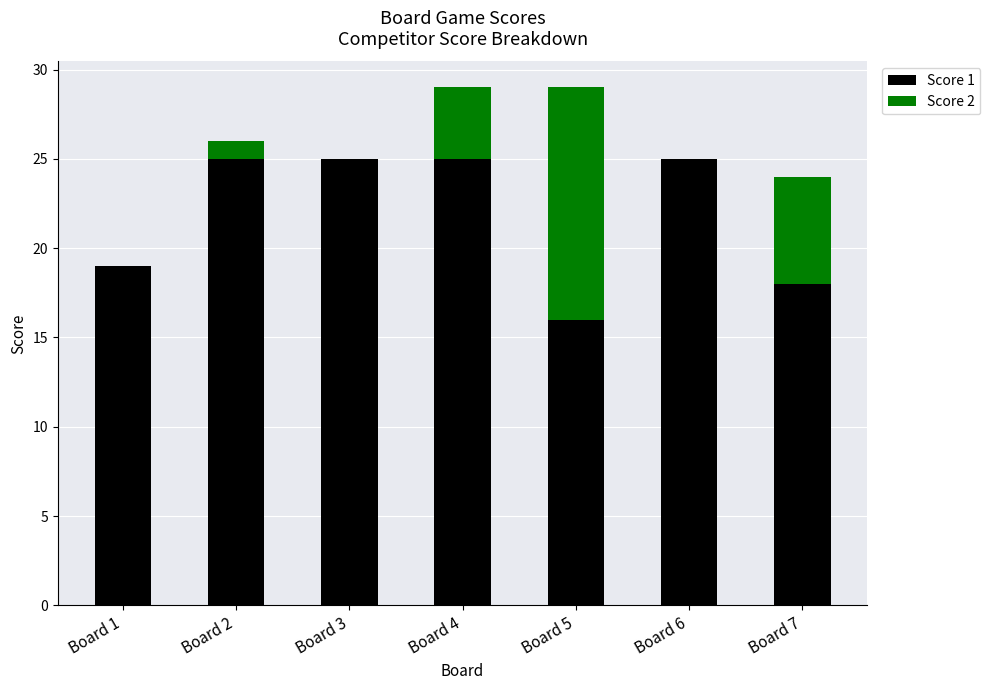

Does the chart contain stacked bars?

Yes